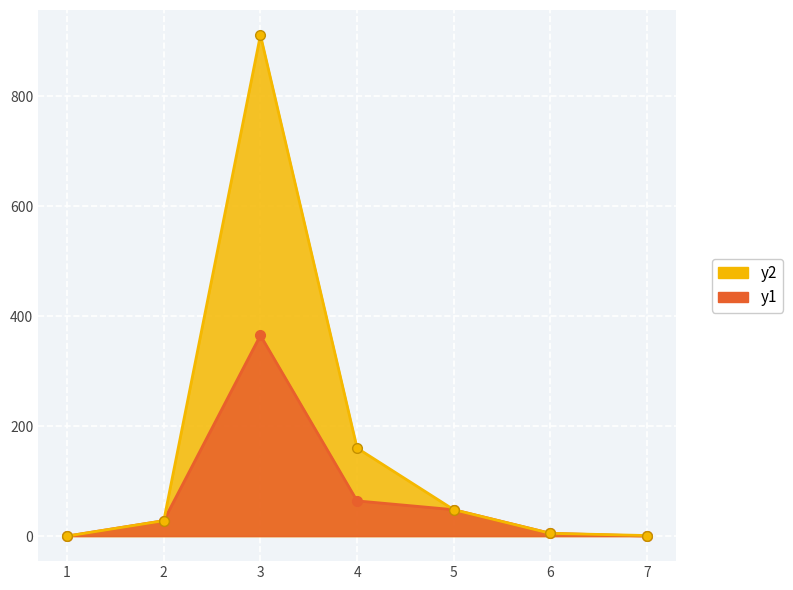

The value of Citable Docs. (3years) at 6 is 2. True or false?

False